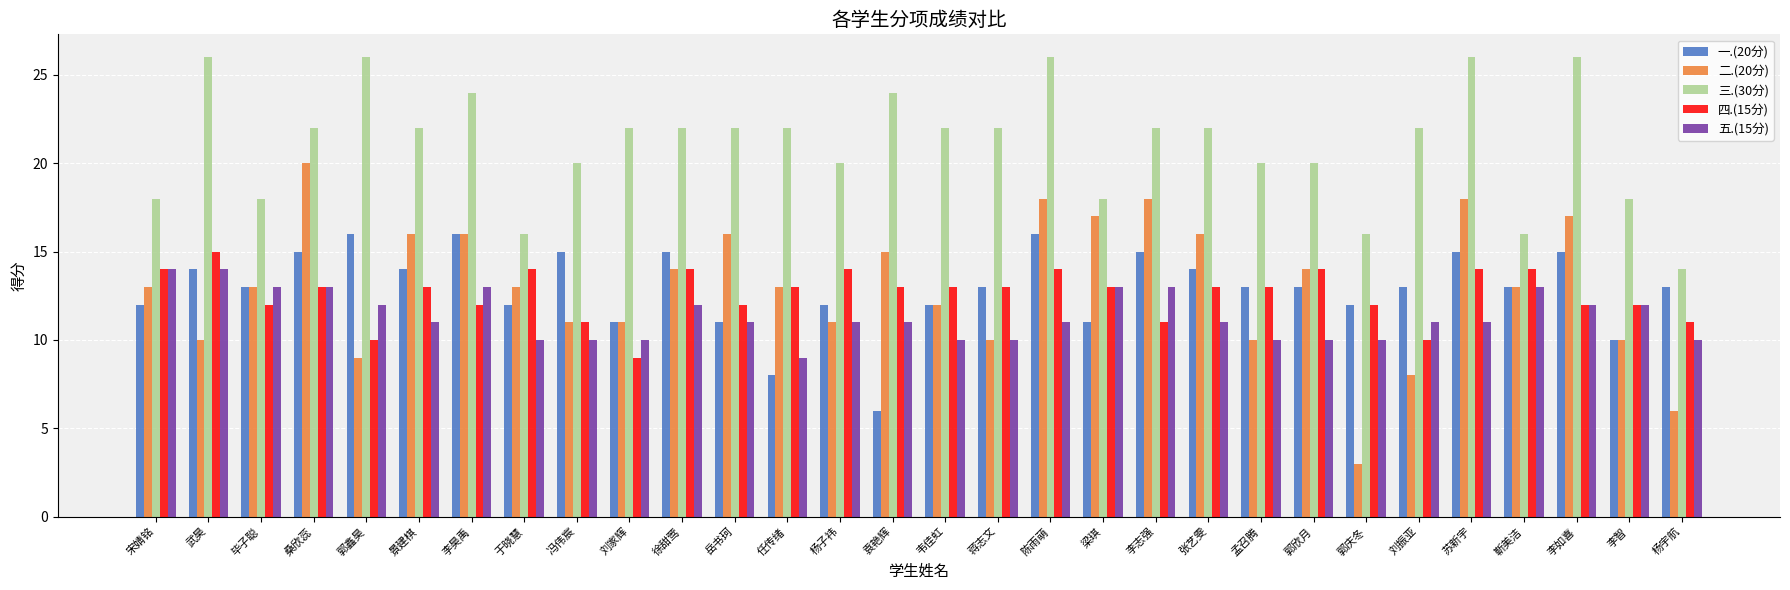

Are the bars grouped side by side (vs. stacked)?

Yes